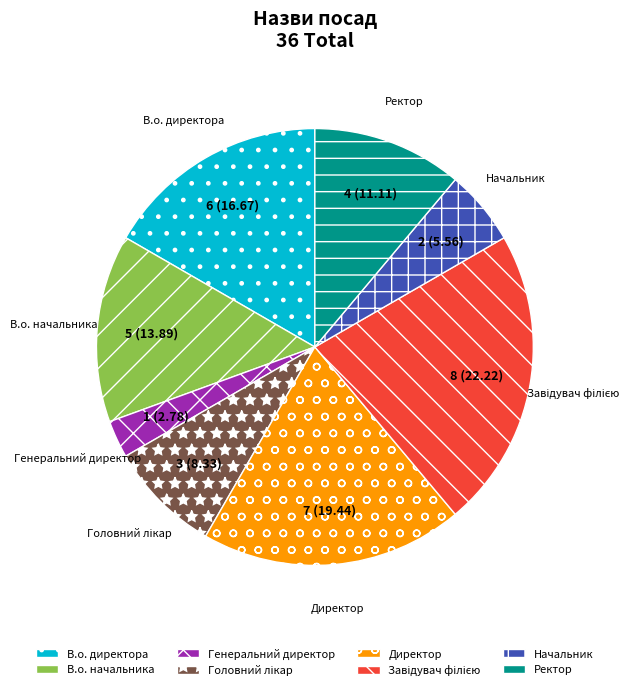

The Генеральний директор slice represents 17% of the pie. True or false?

False